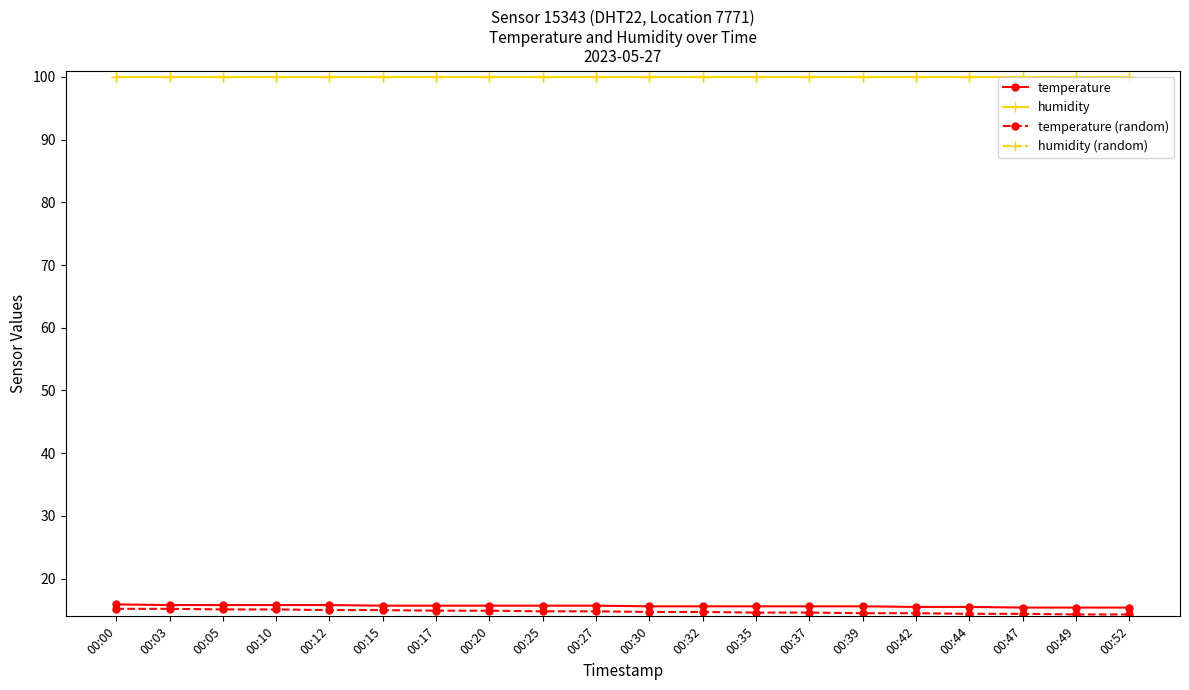

Does the chart have visible grid lines?

No